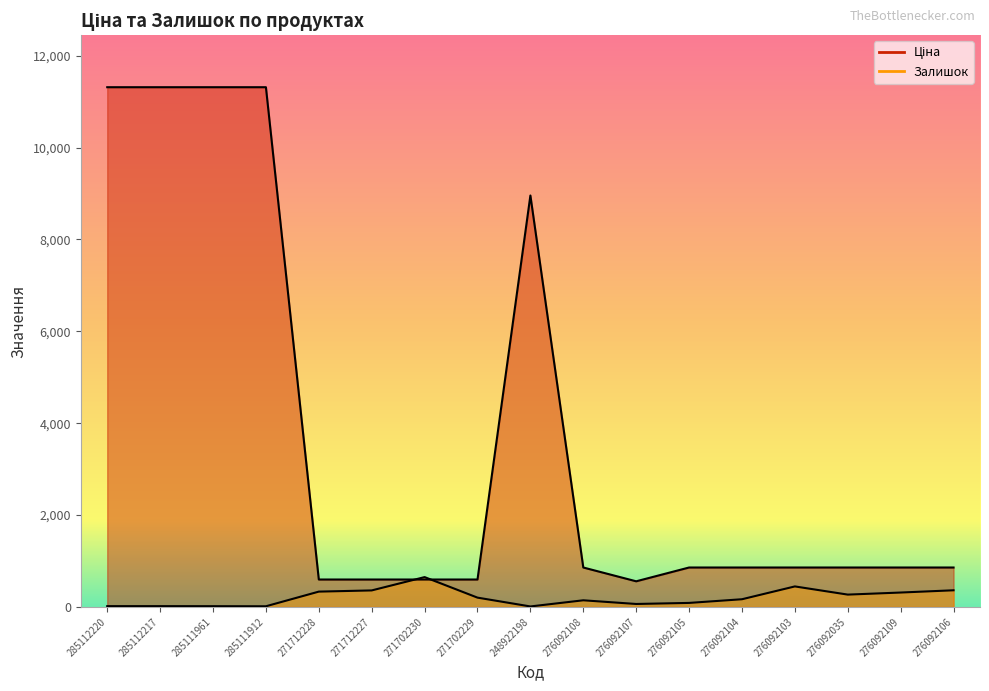

What are all the series names shown in the legend?

Ціна, Залишок